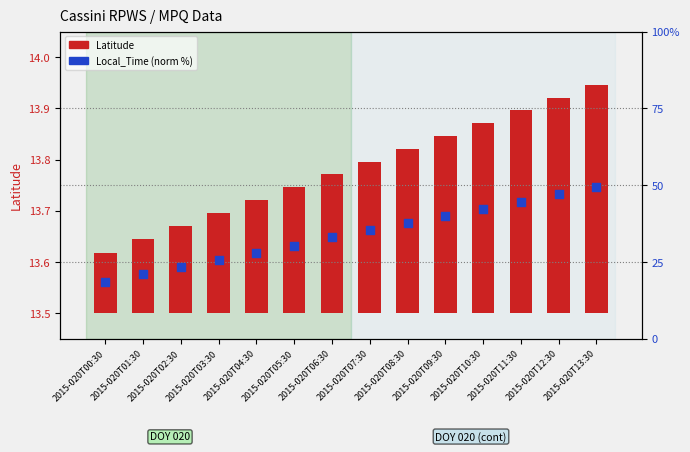

Which series has the largest Y range (max minus min)?

Local_Time